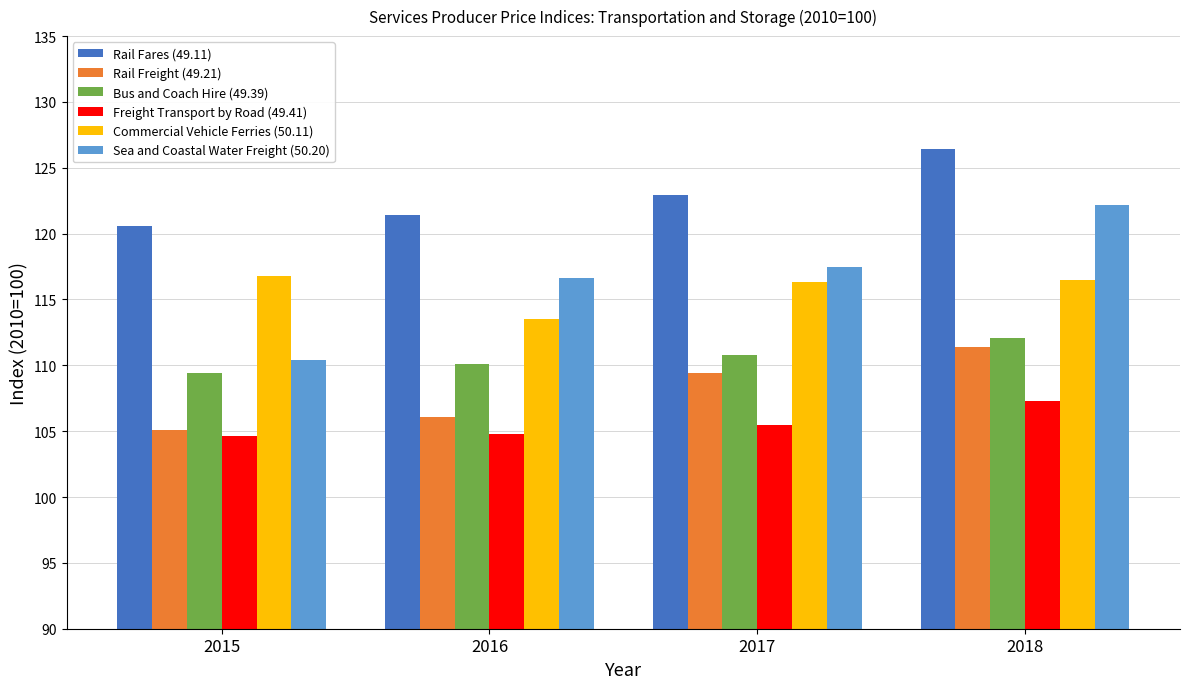

Reading left to right, extract all data points from this chart.

Rail Fares (49.11): 120.6	121.4	122.9	126.4
Rail Freight (49.21): 105.1	106.1	109.4	111.4
Bus and Coach Hire (49.39): 109.4	110.1	110.8	112.1
Freight Transport by Road (49.41): 104.6	104.8	105.5	107.3
Commercial Vehicle Ferries (50.11): 116.8	113.5	116.3	116.5
Sea and Coastal Water Freight (50.20): 110.4	116.6	117.5	122.2